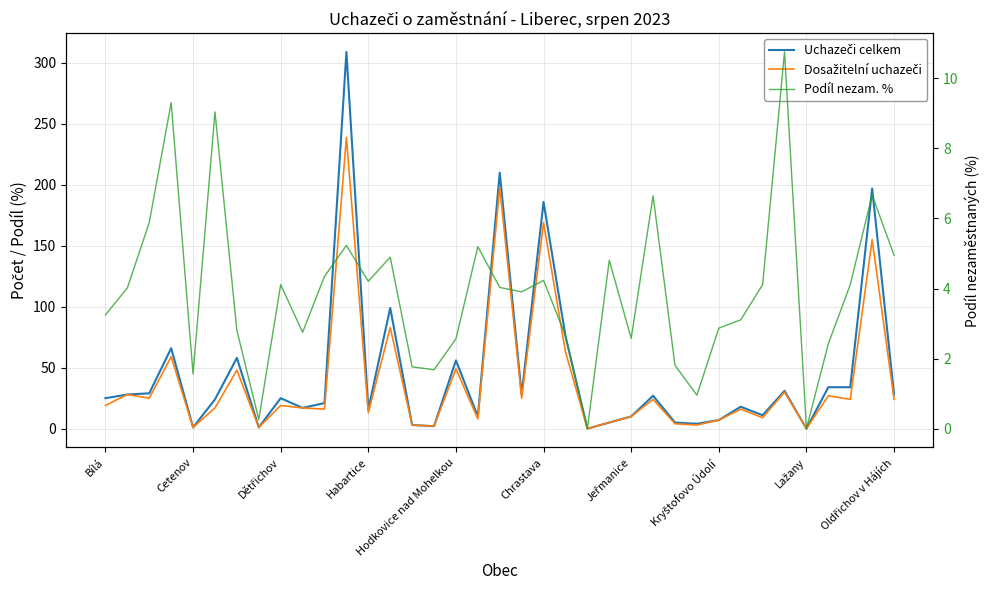

Is this an area chart (filled region under the line)?

No